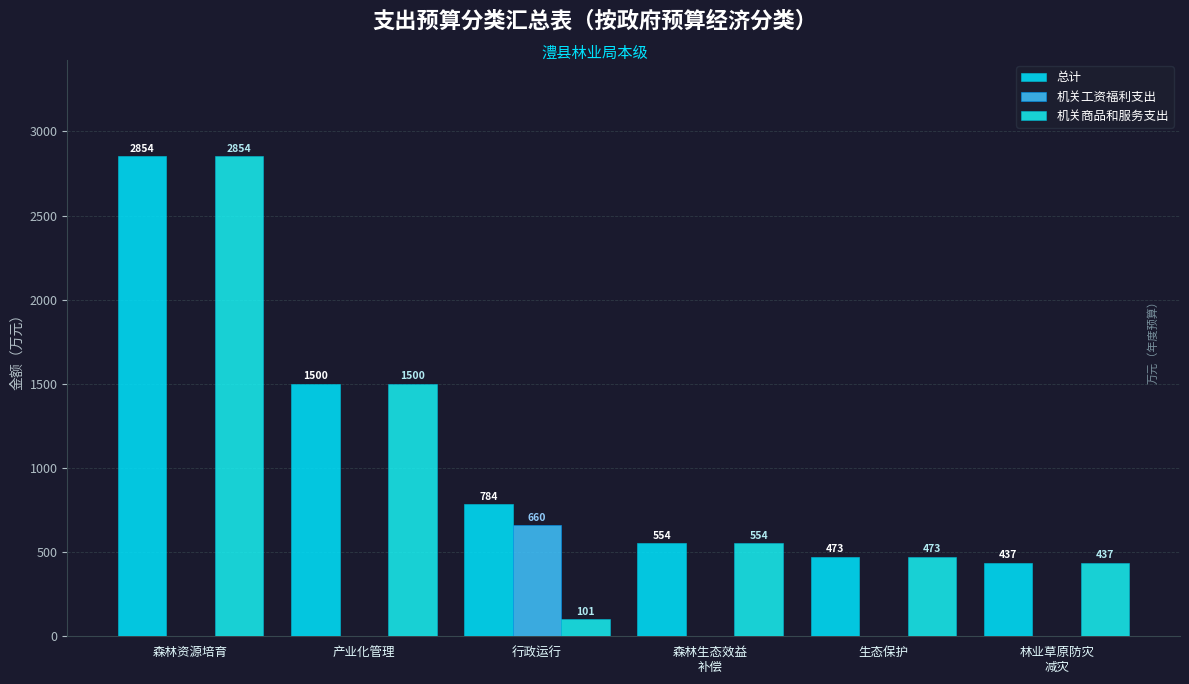

The 机关工资福利支出 series shows -290.2 at 森林资源培育. True or false?

False